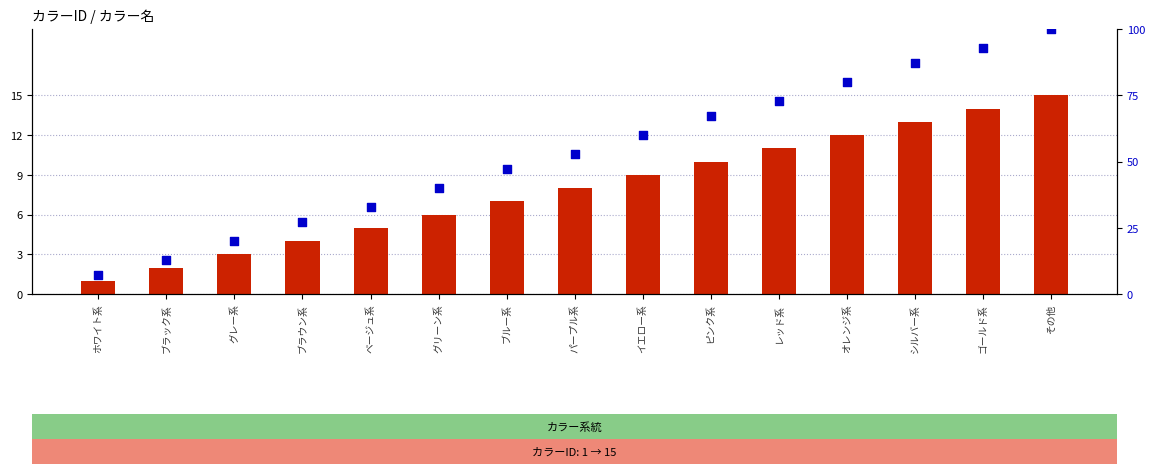

Which series has the widest spread of Y values?

パーセンタイル順位